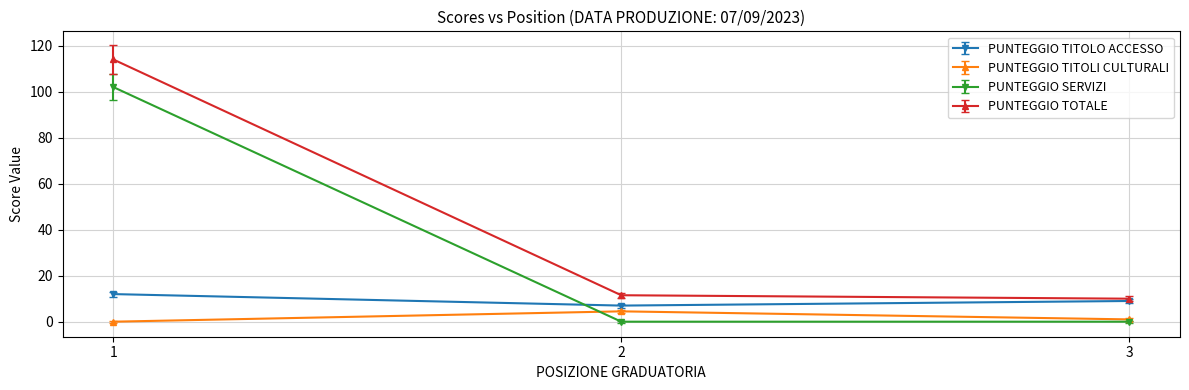

What is the value of the PUNTEGGIO TITOLO ACCESSO point at the 2nd from the left?

7.0